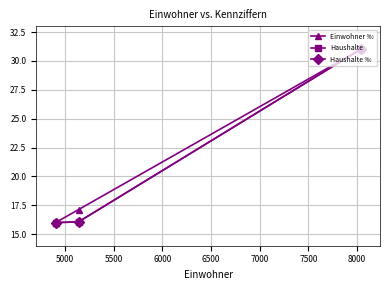

What is the difference between the maximum and minimum values in the Haushalte ‰ series?

15.0